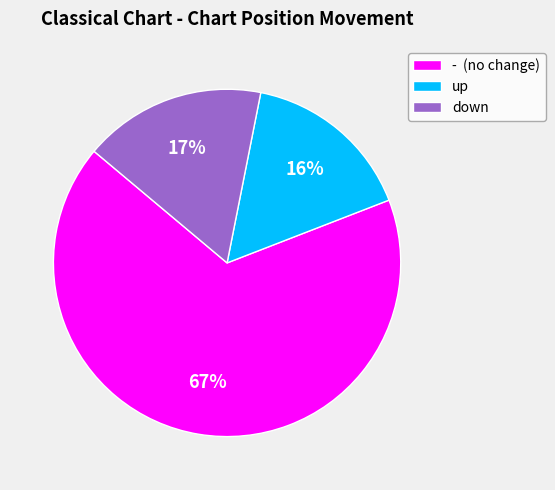

Is it true that up is 16% of the pie?

True